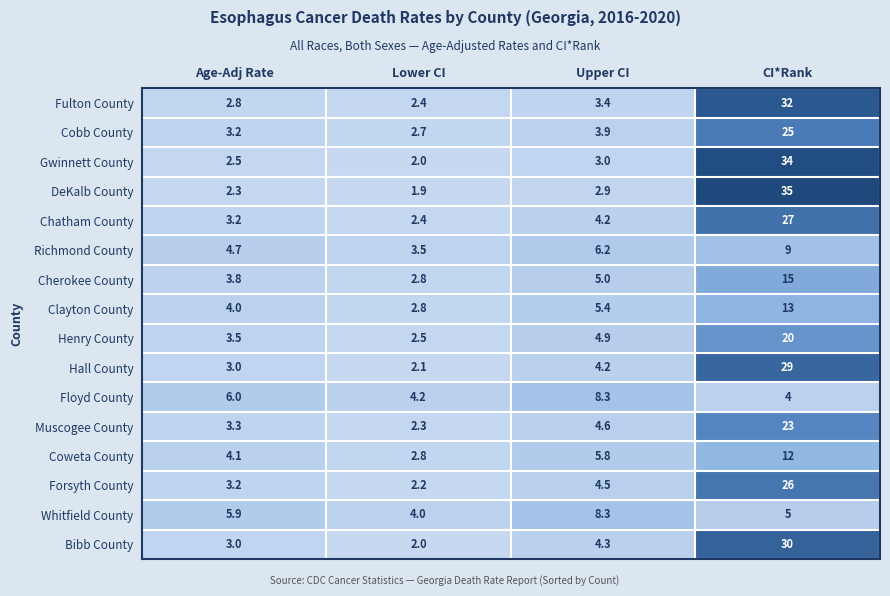

Which category has the highest value across all series?

CI*Rank